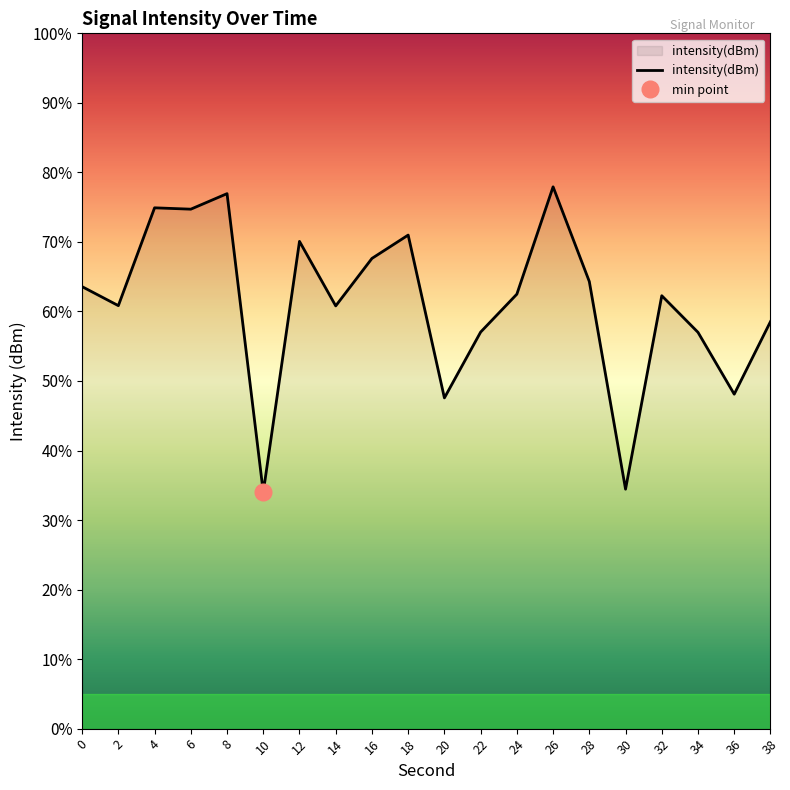

True or false: the data shows -226.0 at 34.

False